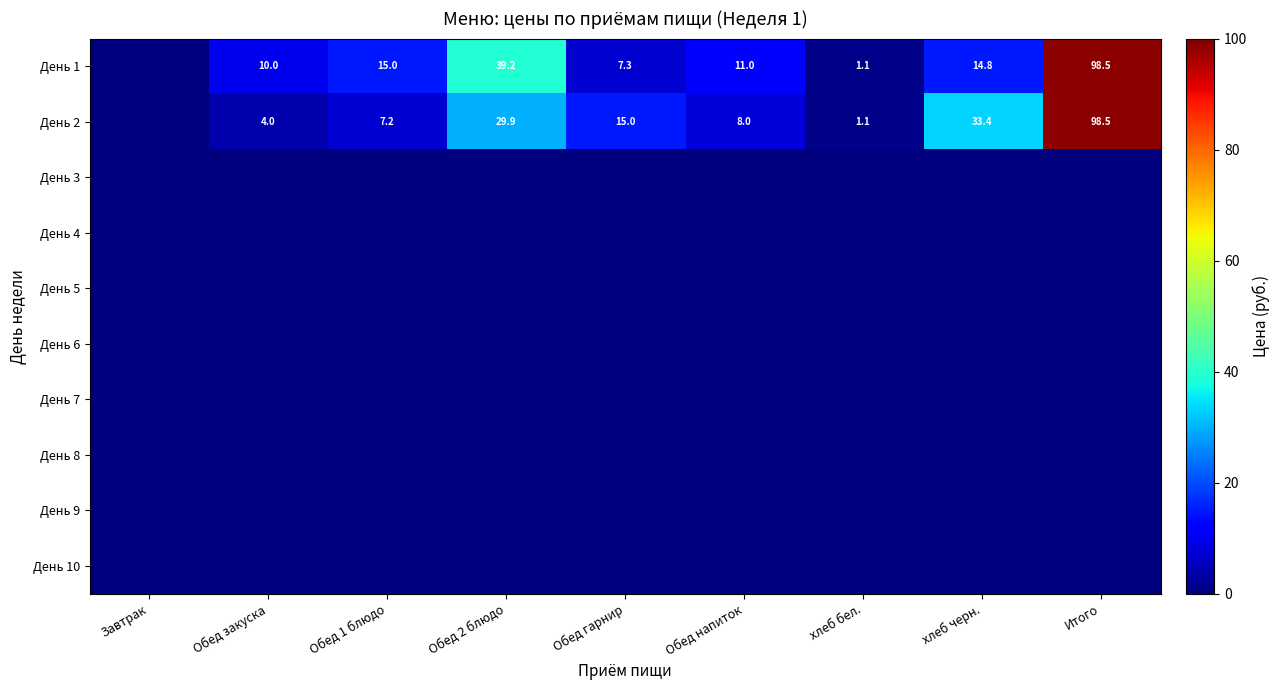

At which category is the sum across all series the highest?

Итого